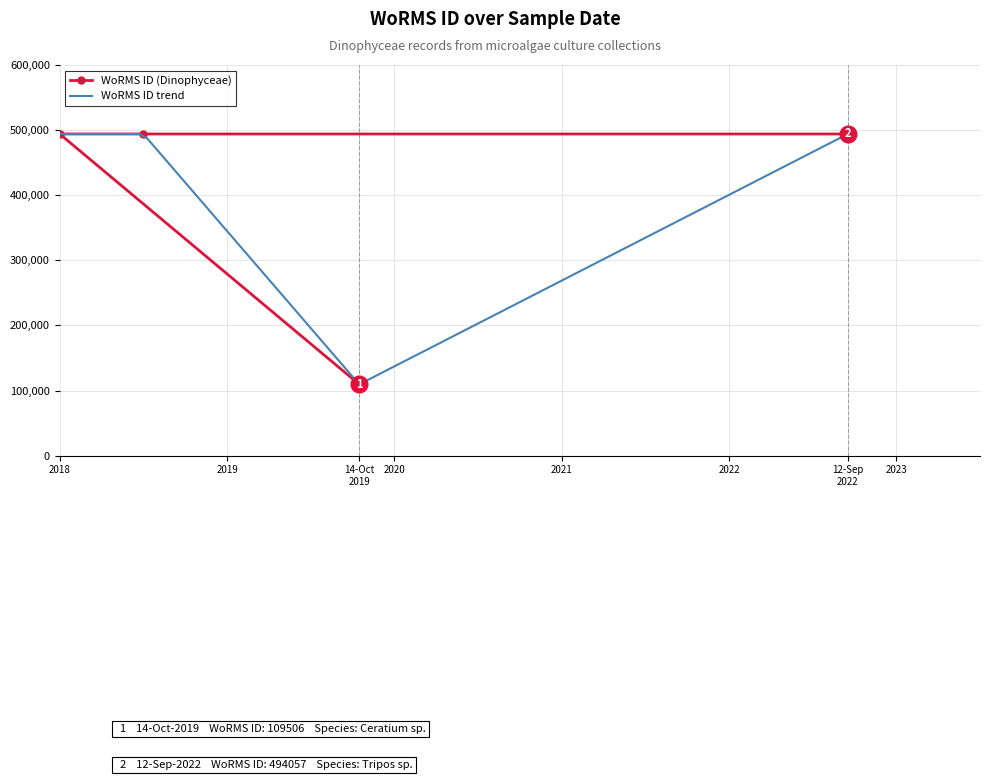

What is the maximum value for WoRMS ID (Dinophyceae)?

494057